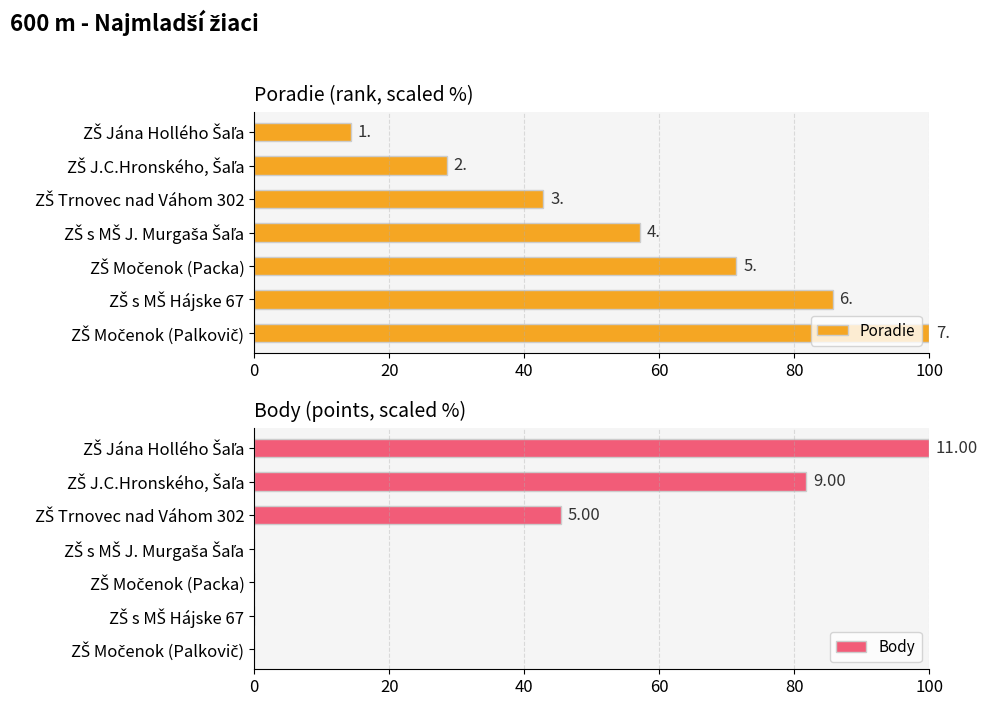

Are the bars horizontal?

Yes